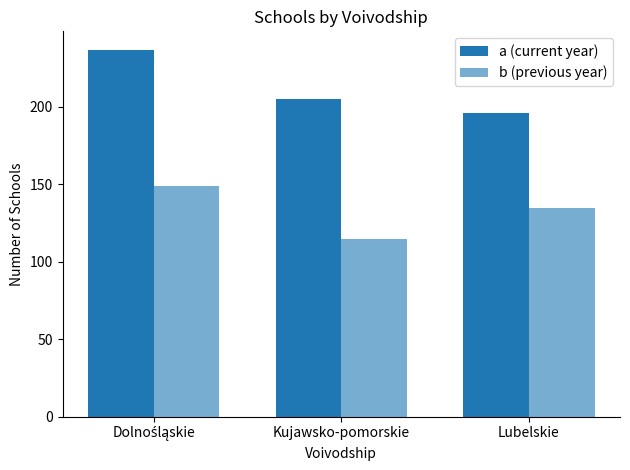

Count the a (current year) values in the range 196 to 237.

3